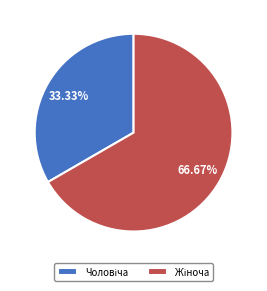

Count the number of slices in the pie.

2